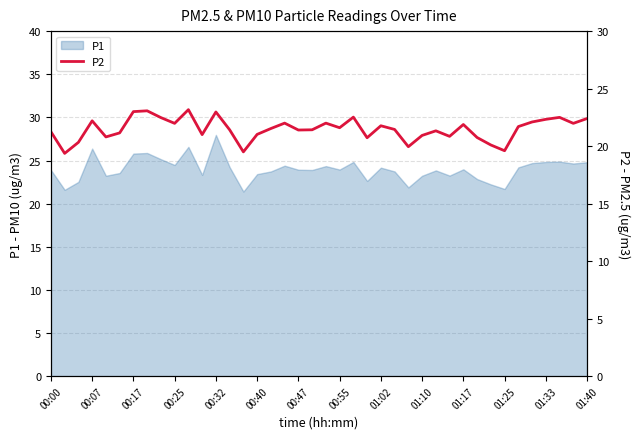

What is the highest value of the P1 series?

28.0